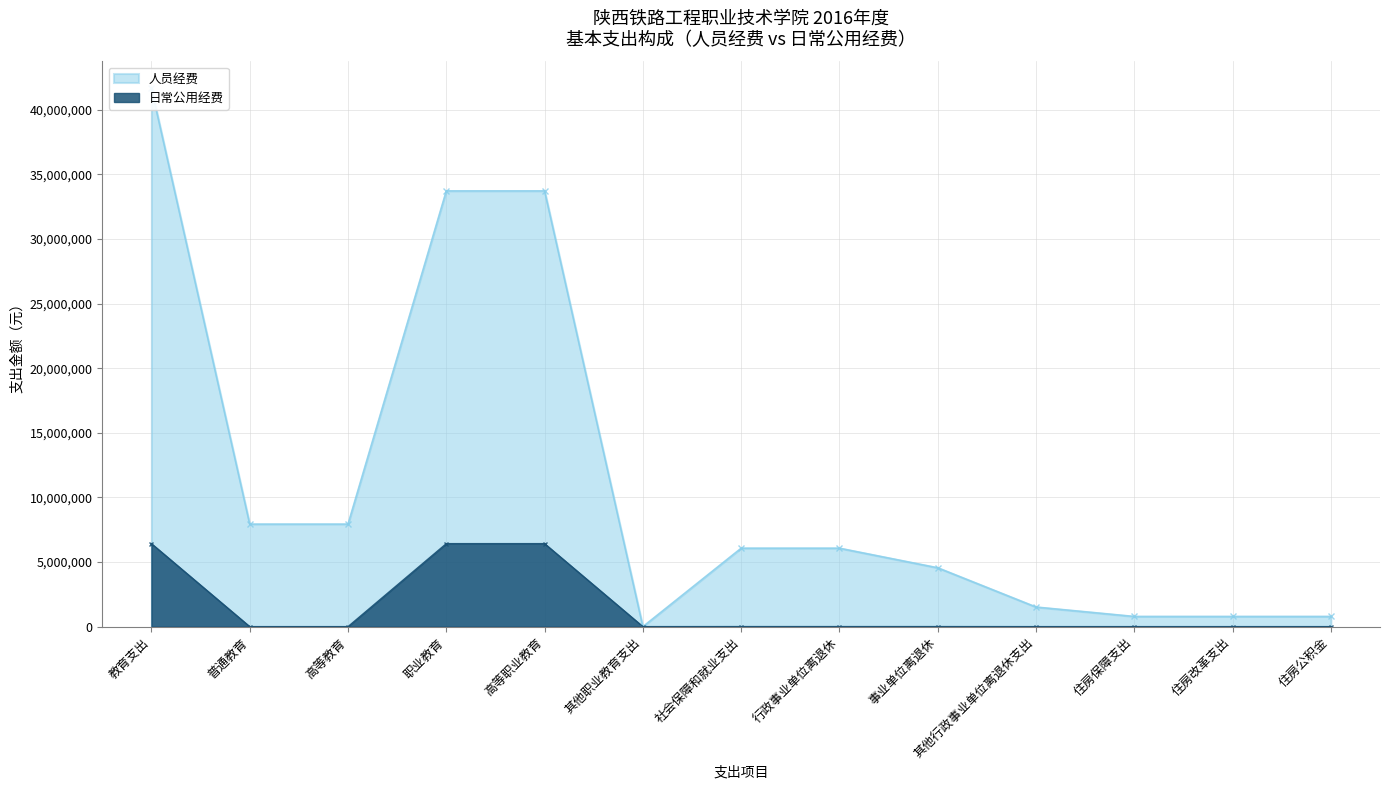

How many distinct data groups are displayed?

2